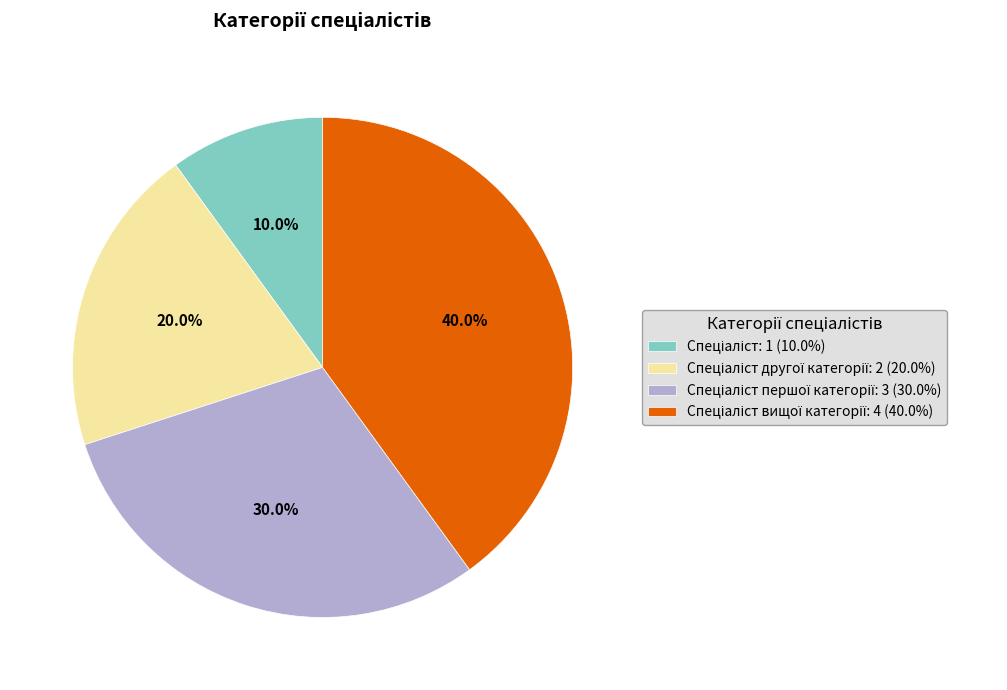

Does any single category account for the majority?

No